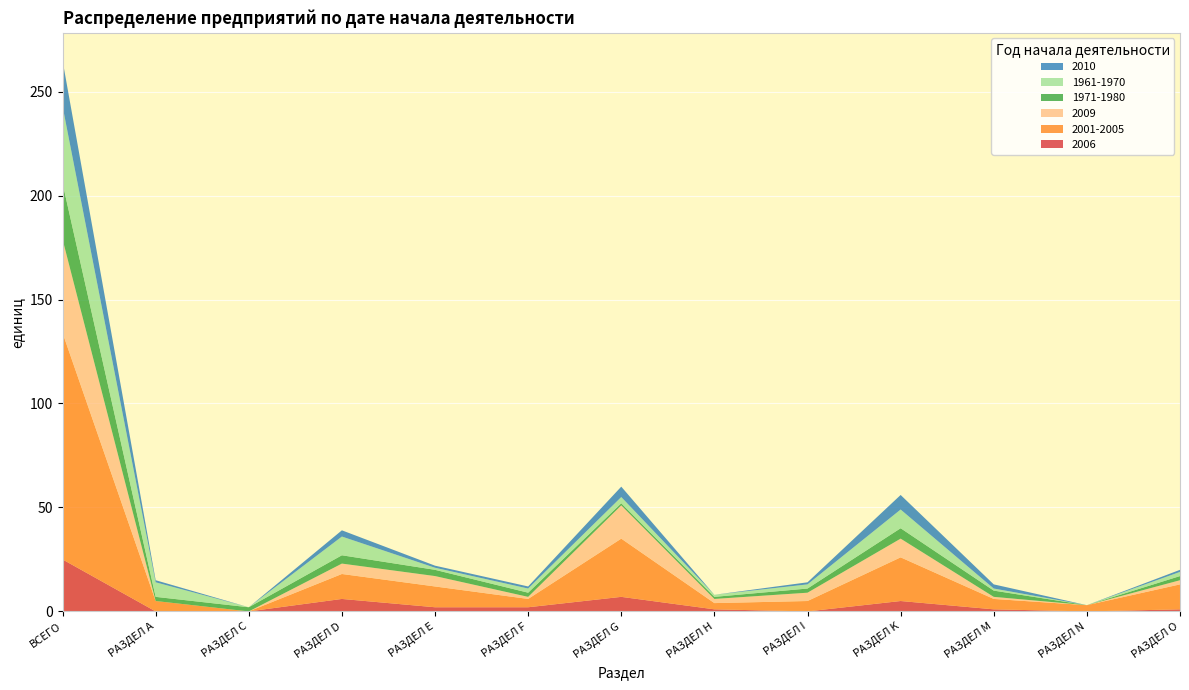

Reading left to right, list all the values displayed in this chart.

2006: 25	0	0	6	2	2	7	1	0	5	1	0	1
2001-2005: 109	5	0	12	10	4	28	3	5	21	5	3	12
2009: 45	0	0	5	5	1	16	2	4	9	1	0	2
1971-1980: 27	2	2	4	3	2	1	1	2	5	3	0	2
1961-1970: 37	7	0	9	1	2	3	1	2	9	1	0	2
2010: 22	1	0	3	1	1	5	0	1	7	2	0	1